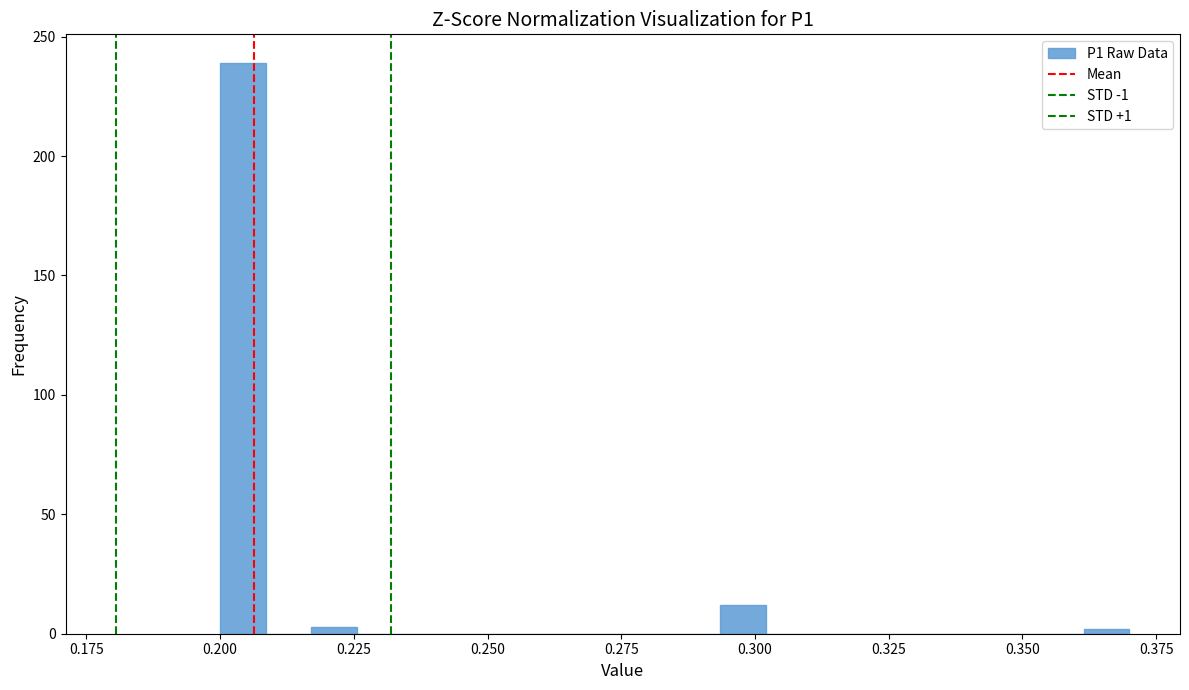

Around what value on the x-axis is the tallest bar? Give the approximate position of its centre, as read against the axis.

0.205